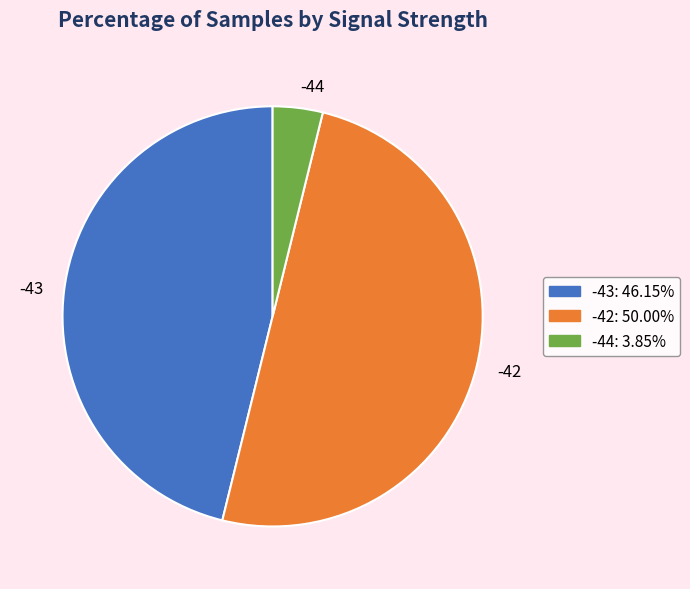

Rank the categories by value from lowest to highest.

-44, -43, -42